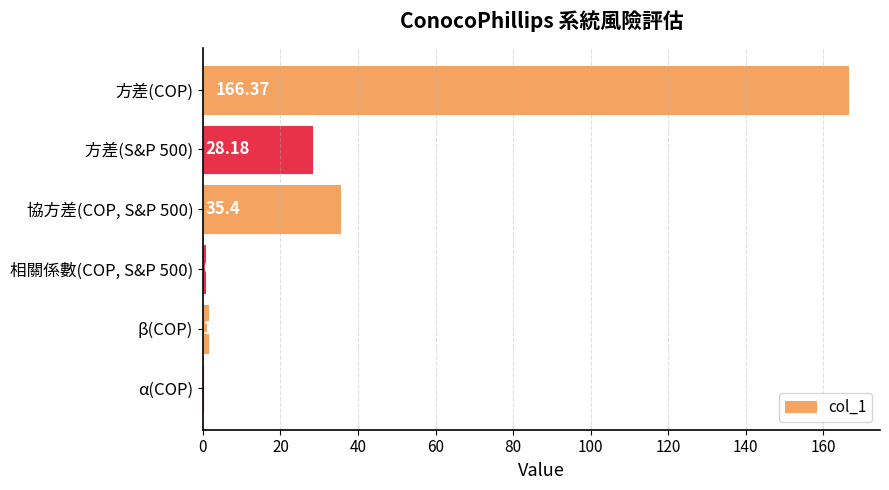

How many series are shown in this chart?

1